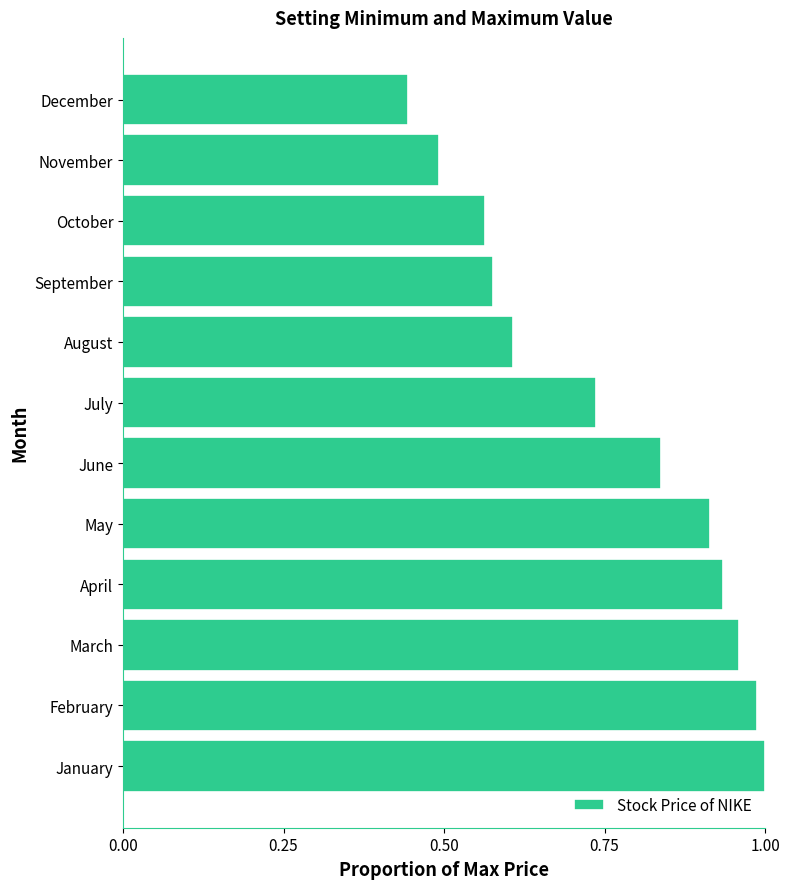

Is it true that the value at February is 1.0?

True